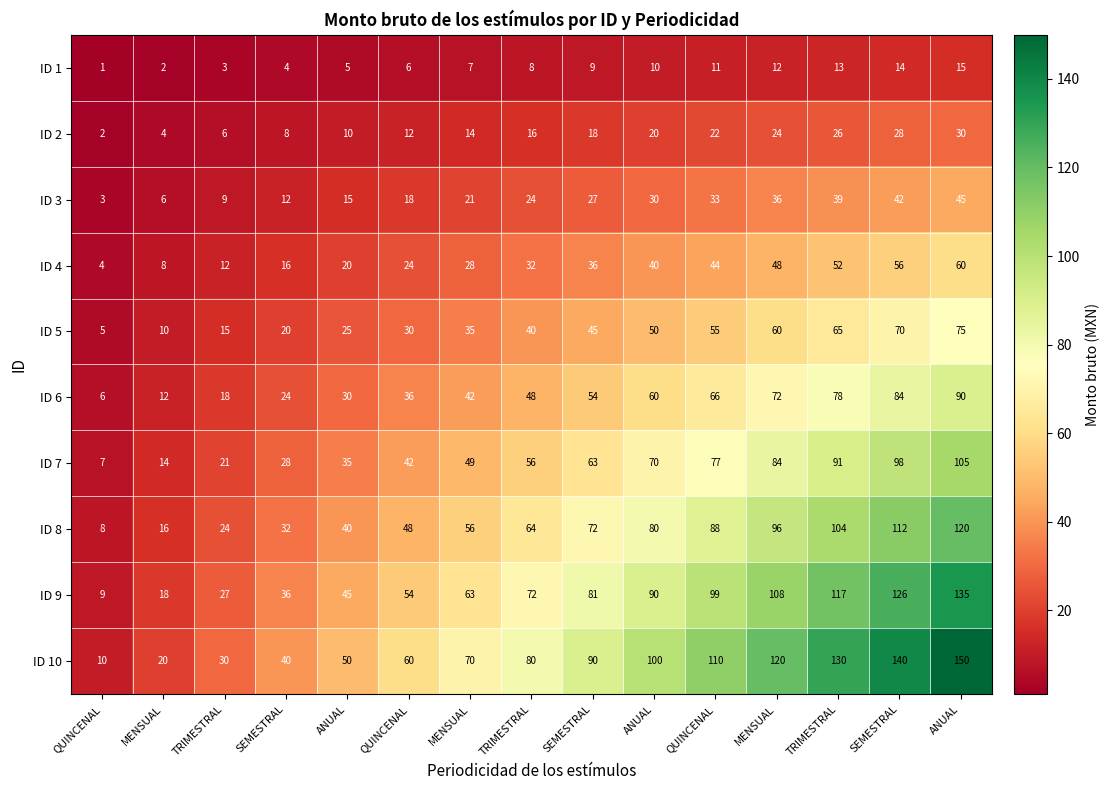

Reading left to right, transcribe all the data shown in this chart.

ID 1: QUINCENAL=1	MENSUAL=2	TRIMESTRAL=3	SEMESTRAL=4	ANUAL=5	QUINCENAL=6	MENSUAL=7	TRIMESTRAL=8	SEMESTRAL=9	ANUAL=10	QUINCENAL=11	MENSUAL=12	TRIMESTRAL=13	SEMESTRAL=14	ANUAL=15
ID 2: QUINCENAL=2	MENSUAL=4	TRIMESTRAL=6	SEMESTRAL=8	ANUAL=10	QUINCENAL=12	MENSUAL=14	TRIMESTRAL=16	SEMESTRAL=18	ANUAL=20	QUINCENAL=22	MENSUAL=24	TRIMESTRAL=26	SEMESTRAL=28	ANUAL=30
ID 3: QUINCENAL=3	MENSUAL=6	TRIMESTRAL=9	SEMESTRAL=12	ANUAL=15	QUINCENAL=18	MENSUAL=21	TRIMESTRAL=24	SEMESTRAL=27	ANUAL=30	QUINCENAL=33	MENSUAL=36	TRIMESTRAL=39	SEMESTRAL=42	ANUAL=45
ID 4: QUINCENAL=4	MENSUAL=8	TRIMESTRAL=12	SEMESTRAL=16	ANUAL=20	QUINCENAL=24	MENSUAL=28	TRIMESTRAL=32	SEMESTRAL=36	ANUAL=40	QUINCENAL=44	MENSUAL=48	TRIMESTRAL=52	SEMESTRAL=56	ANUAL=60
ID 5: QUINCENAL=5	MENSUAL=10	TRIMESTRAL=15	SEMESTRAL=20	ANUAL=25	QUINCENAL=30	MENSUAL=35	TRIMESTRAL=40	SEMESTRAL=45	ANUAL=50	QUINCENAL=55	MENSUAL=60	TRIMESTRAL=65	SEMESTRAL=70	ANUAL=75
ID 6: QUINCENAL=6	MENSUAL=12	TRIMESTRAL=18	SEMESTRAL=24	ANUAL=30	QUINCENAL=36	MENSUAL=42	TRIMESTRAL=48	SEMESTRAL=54	ANUAL=60	QUINCENAL=66	MENSUAL=72	TRIMESTRAL=78	SEMESTRAL=84	ANUAL=90
ID 7: QUINCENAL=7	MENSUAL=14	TRIMESTRAL=21	SEMESTRAL=28	ANUAL=35	QUINCENAL=42	MENSUAL=49	TRIMESTRAL=56	SEMESTRAL=63	ANUAL=70	QUINCENAL=77	MENSUAL=84	TRIMESTRAL=91	SEMESTRAL=98	ANUAL=105
ID 8: QUINCENAL=8	MENSUAL=16	TRIMESTRAL=24	SEMESTRAL=32	ANUAL=40	QUINCENAL=48	MENSUAL=56	TRIMESTRAL=64	SEMESTRAL=72	ANUAL=80	QUINCENAL=88	MENSUAL=96	TRIMESTRAL=104	SEMESTRAL=112	ANUAL=120
ID 9: QUINCENAL=9	MENSUAL=18	TRIMESTRAL=27	SEMESTRAL=36	ANUAL=45	QUINCENAL=54	MENSUAL=63	TRIMESTRAL=72	SEMESTRAL=81	ANUAL=90	QUINCENAL=99	MENSUAL=108	TRIMESTRAL=117	SEMESTRAL=126	ANUAL=135
ID 10: QUINCENAL=10	MENSUAL=20	TRIMESTRAL=30	SEMESTRAL=40	ANUAL=50	QUINCENAL=60	MENSUAL=70	TRIMESTRAL=80	SEMESTRAL=90	ANUAL=100	QUINCENAL=110	MENSUAL=120	TRIMESTRAL=130	SEMESTRAL=140	ANUAL=150